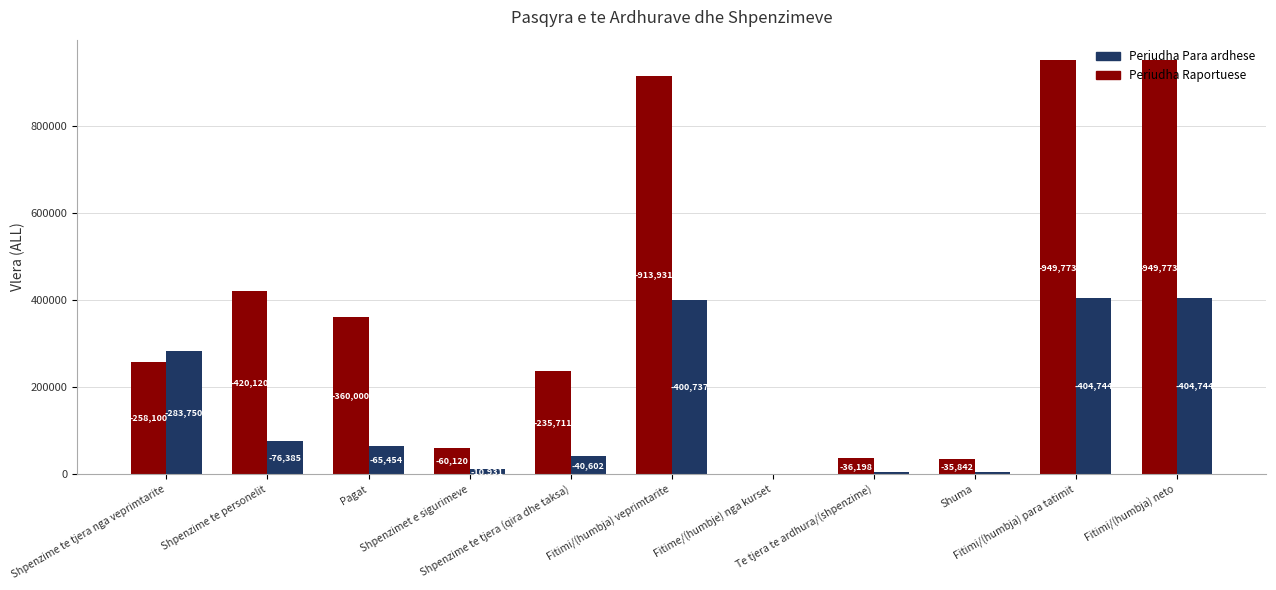

What are all the series names shown in the legend?

Periudha Para ardhese, Periudha Raportuese